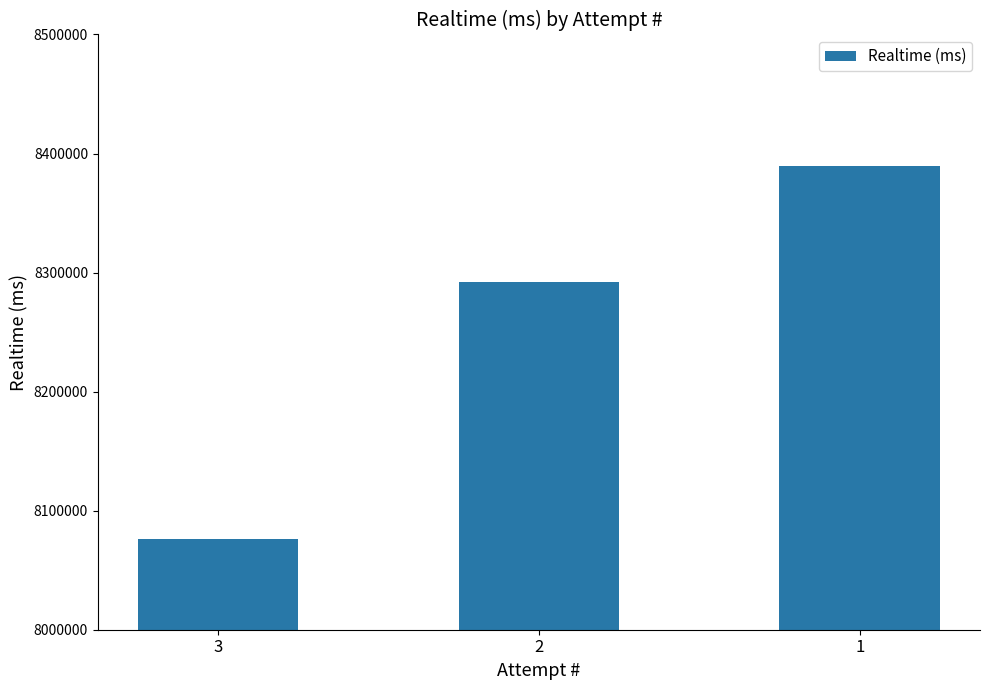

How many bars are there in total?

3